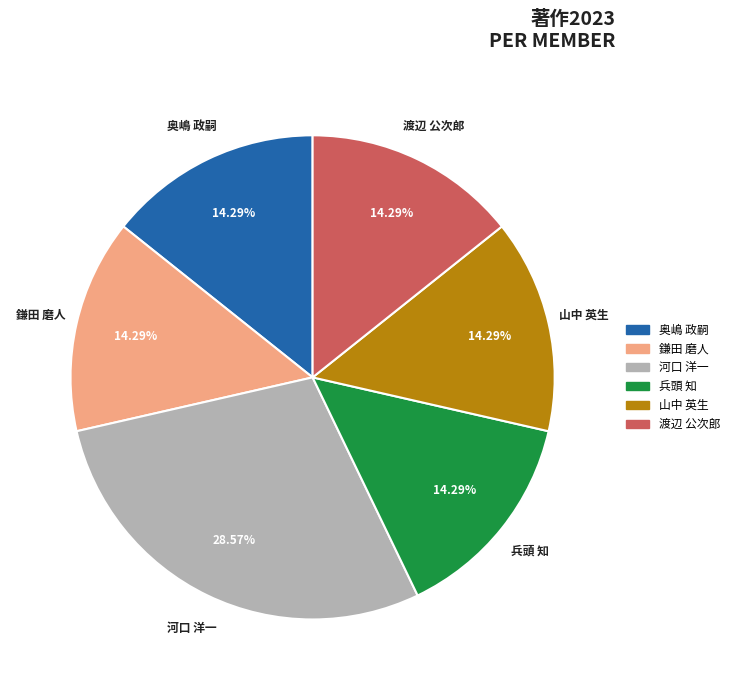

Count the number of slices in the pie.

6